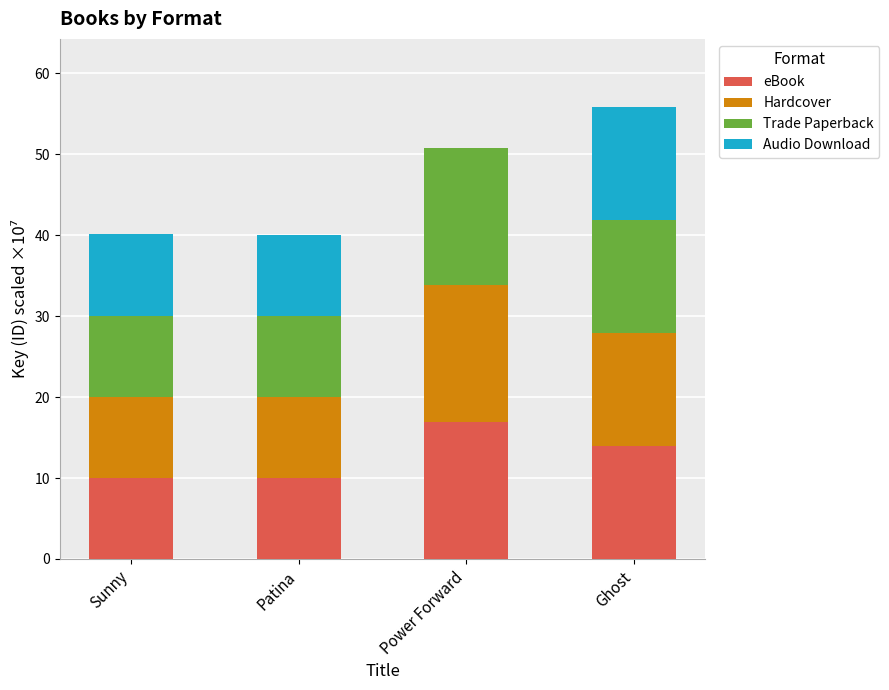

Which category has the highest value in the eBook series?

Power Forward